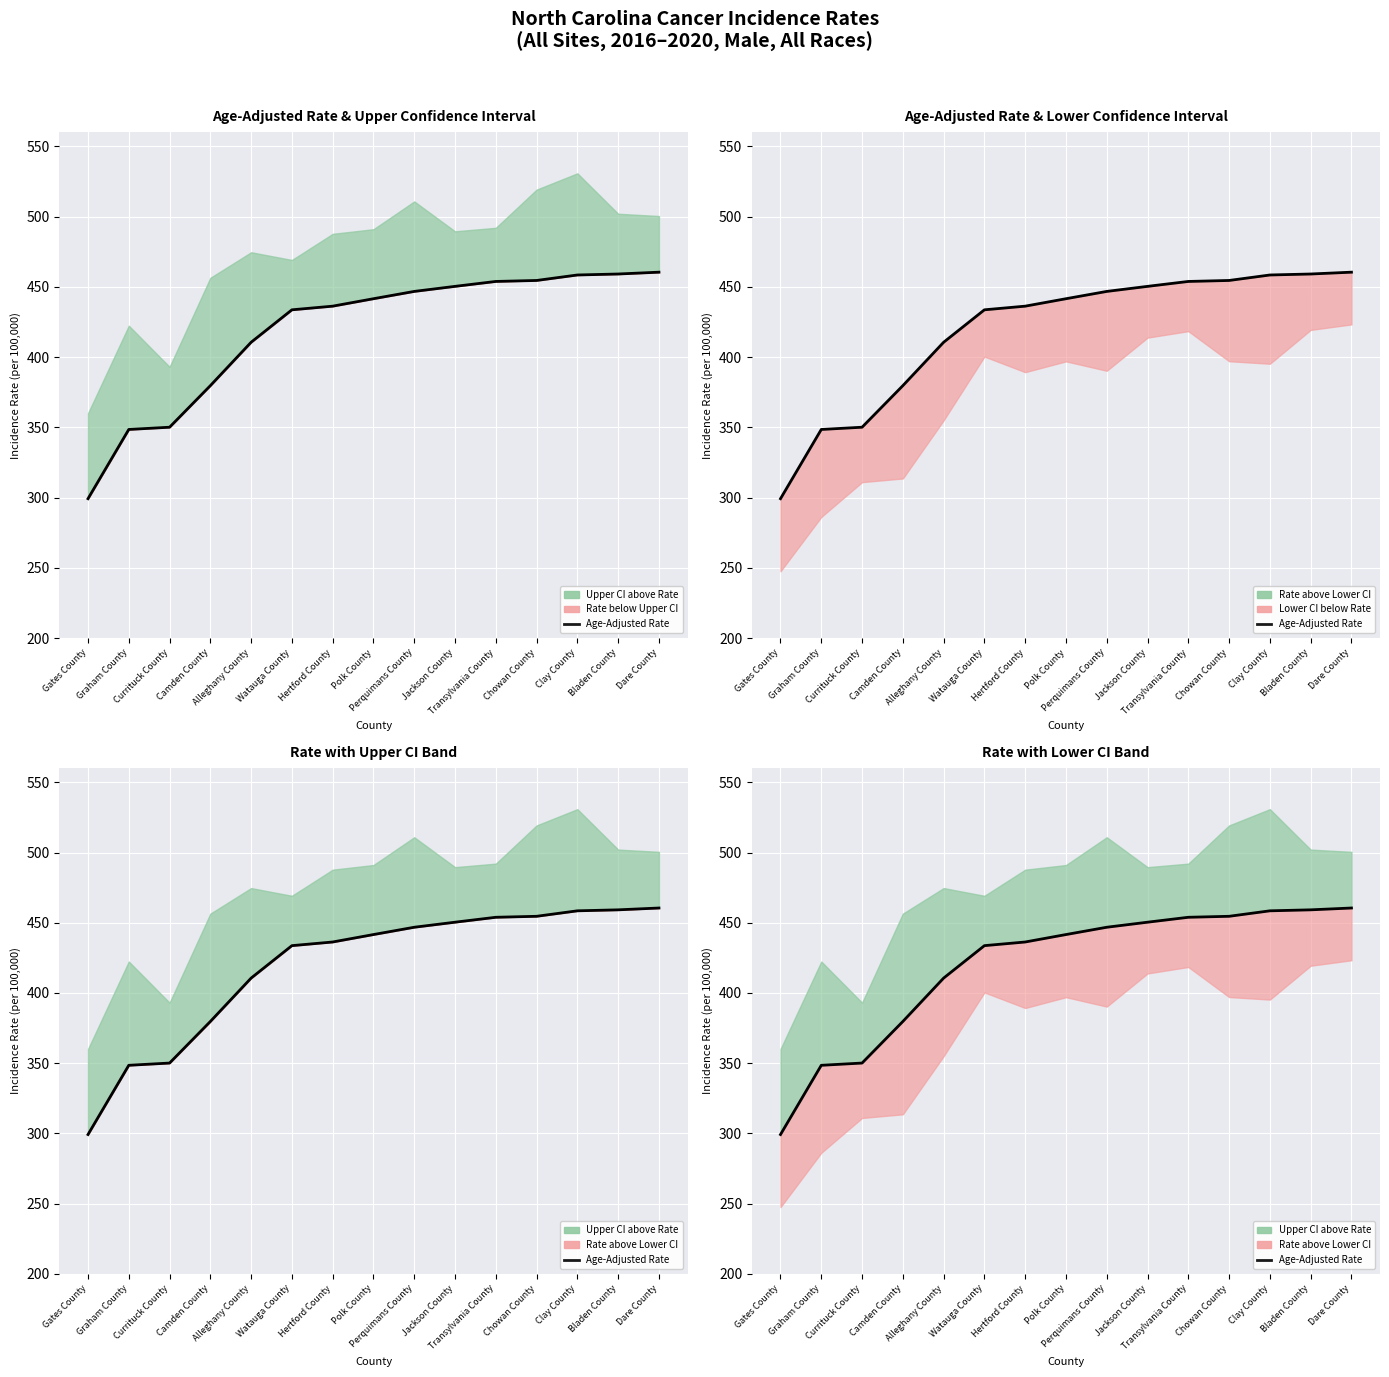

Is this an area chart (filled region under the line)?

No